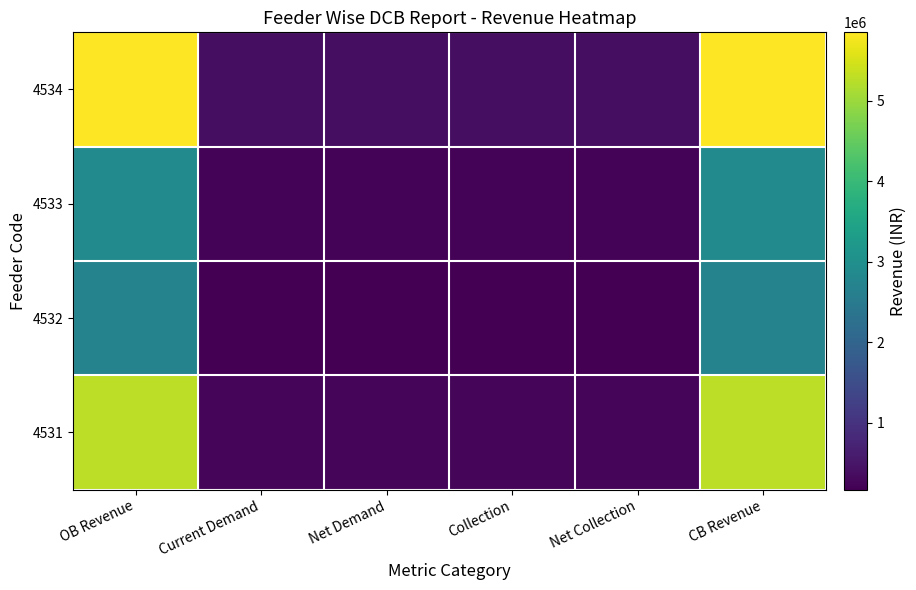

Reading left to right, what are all the values shown in this chart?

4531: OB Revenue=5279828.0	Current Demand=274095.4	Net Demand=274095.4	Collection=274095.4	Net Collection=274095.4	CB Revenue=5279828.0
4532: OB Revenue=2717456.9	Current Demand=168683.1	Net Demand=169711.4	Collection=168683.1	Net Collection=169763.1	CB Revenue=2717456.9
4533: OB Revenue=2855408.3	Current Demand=229746.1	Net Demand=230392.2	Collection=229746.1	Net Collection=229880.1	CB Revenue=2855942.3
4534: OB Revenue=5852718.9	Current Demand=372750.8	Net Demand=372750.8	Collection=372750.8	Net Collection=372750.8	CB Revenue=5852718.9